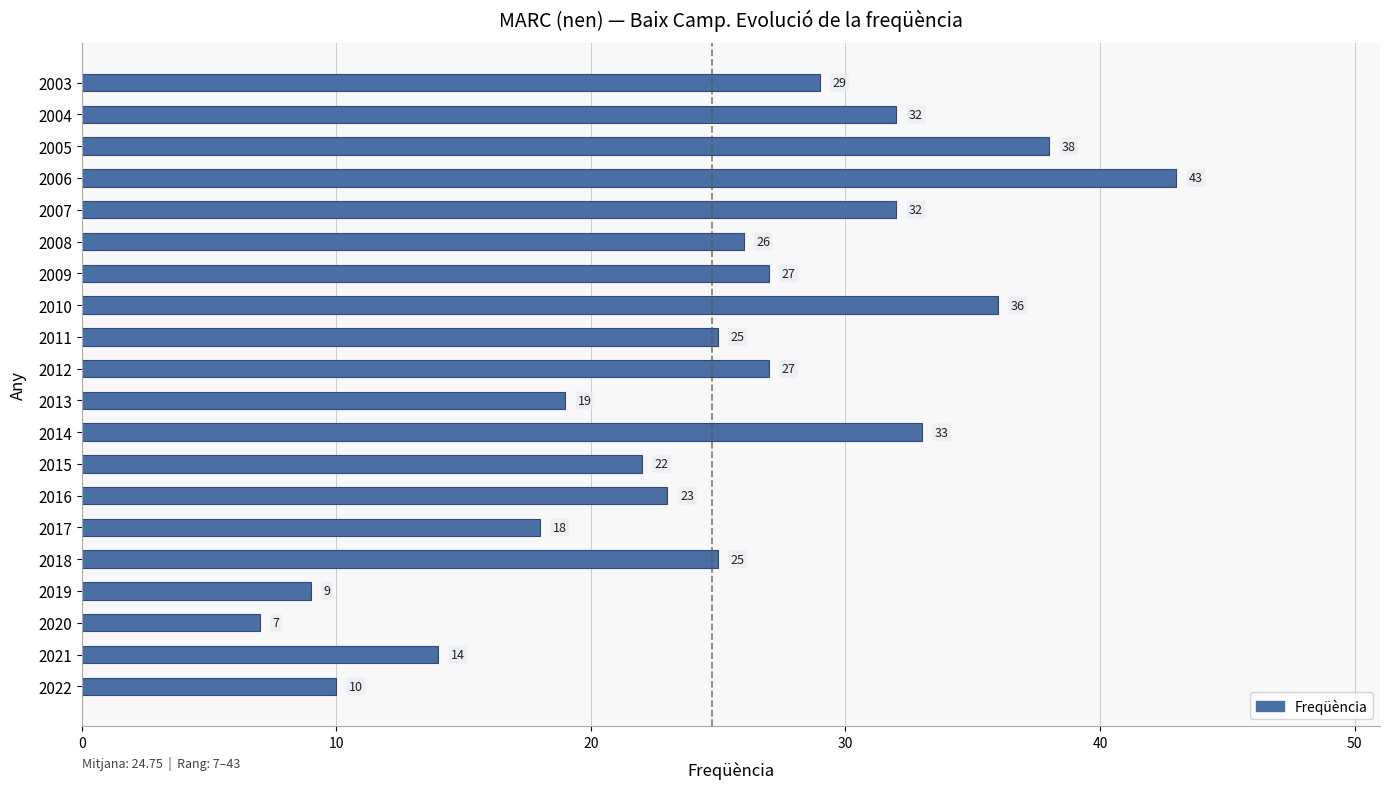

Read the value at 2009.

27